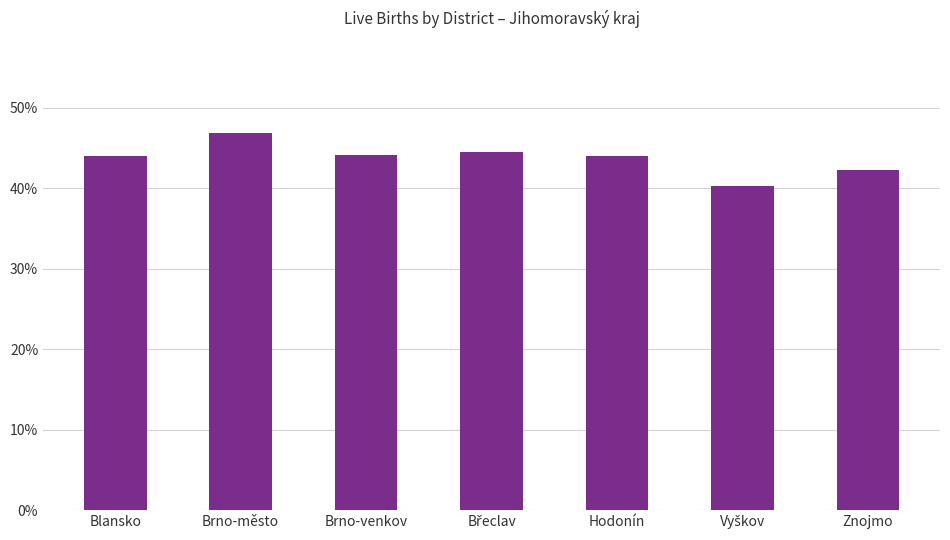

Count the number of data series in this chart.

1